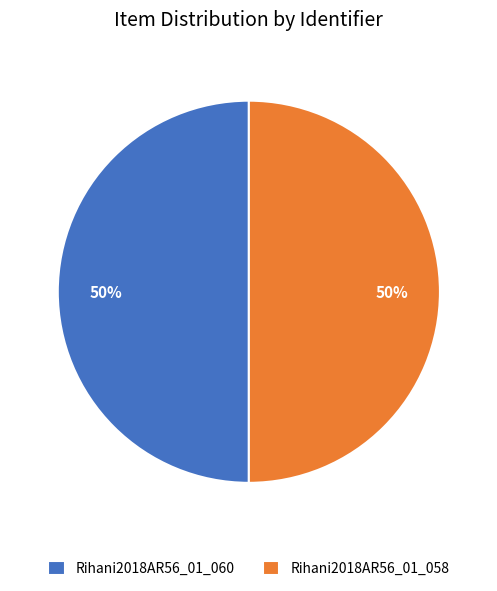

What is the ratio of the value at Rihani2018AR56_01_058 to the value at Rihani2018AR56_01_060?

1.0